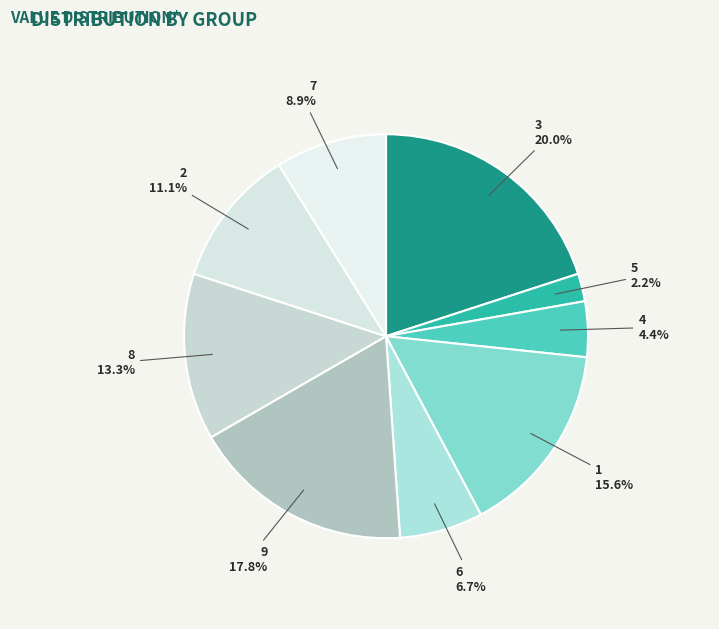

Which slice is the largest?

3